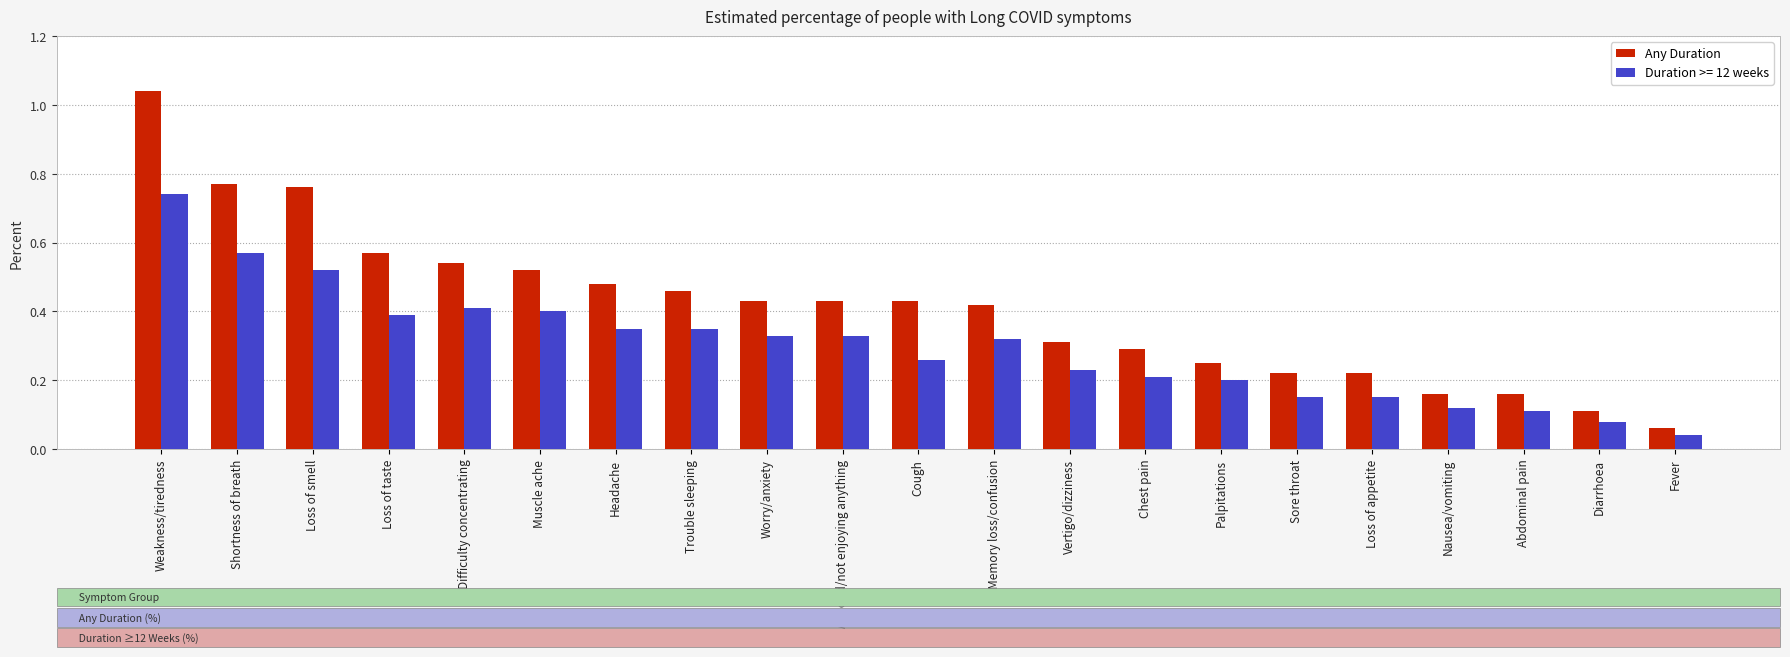

At Difficulty concentrating, list the series in order from smallest to largest.

Duration >= 12 weeks, Any Duration